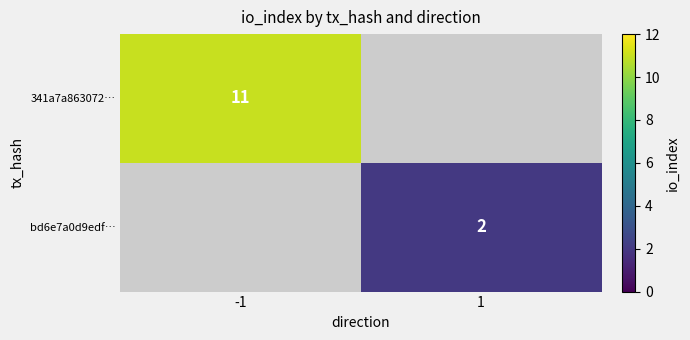

At how many categories does at least one series exceed 4?

1